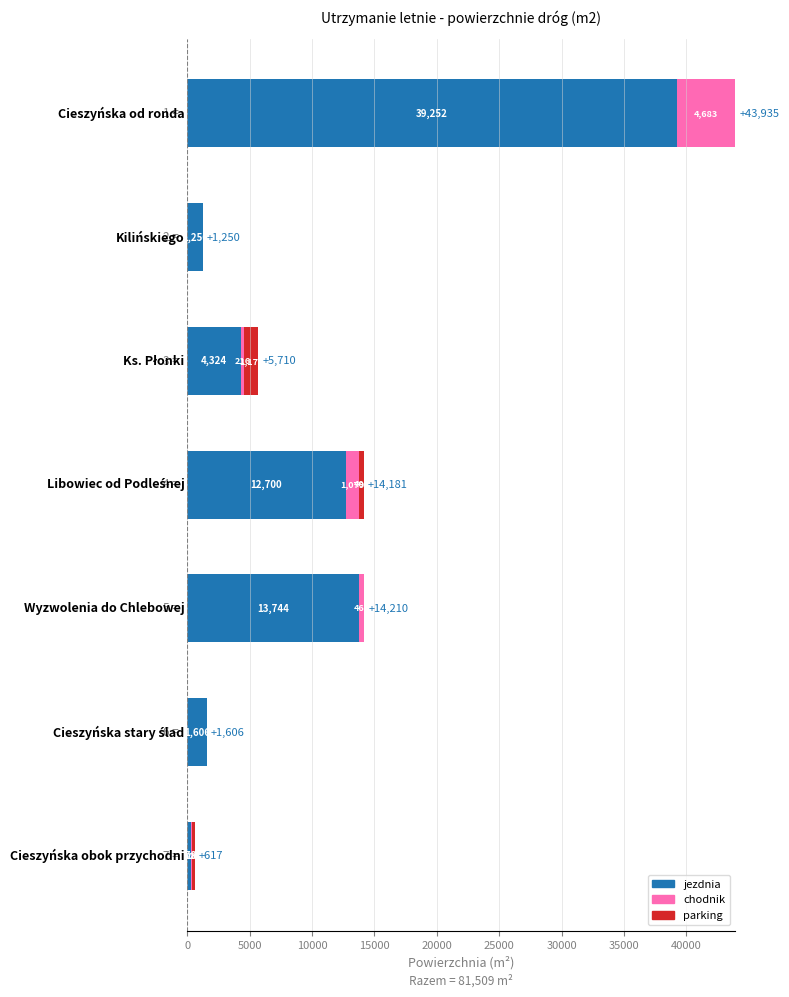

How many data points does each series have?

7